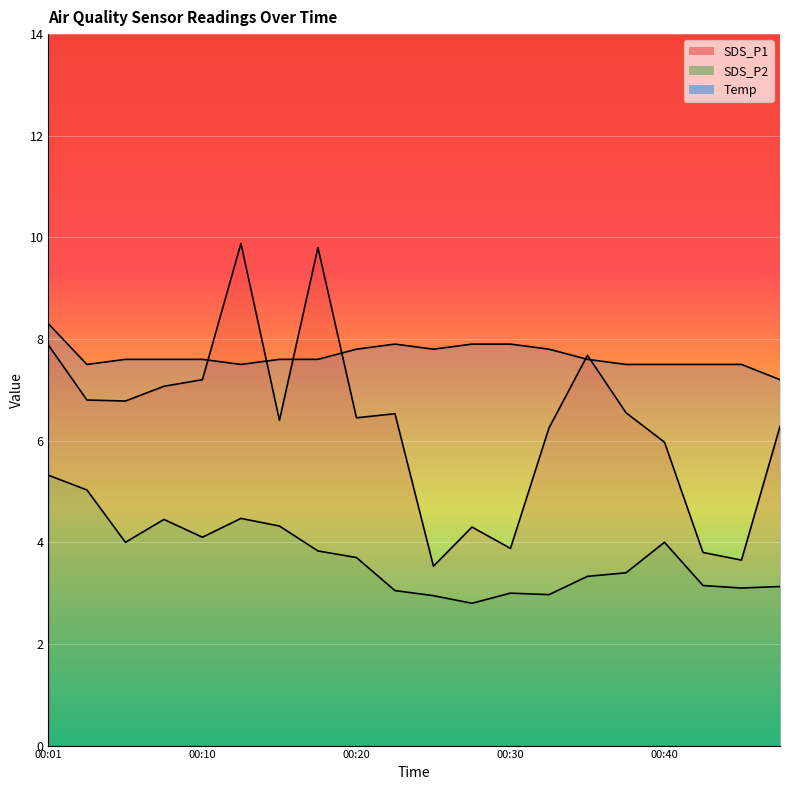

True or false: SDS_P1 has a value of 6.8 at 00:06.

True